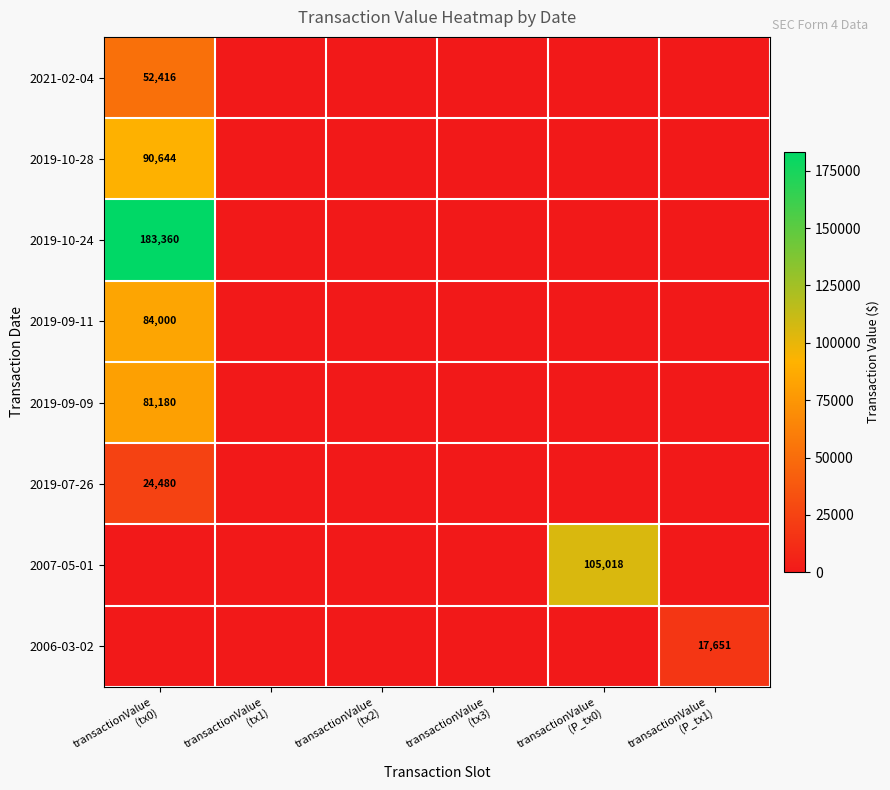

Which series has the widest spread of values?

2019-10-24